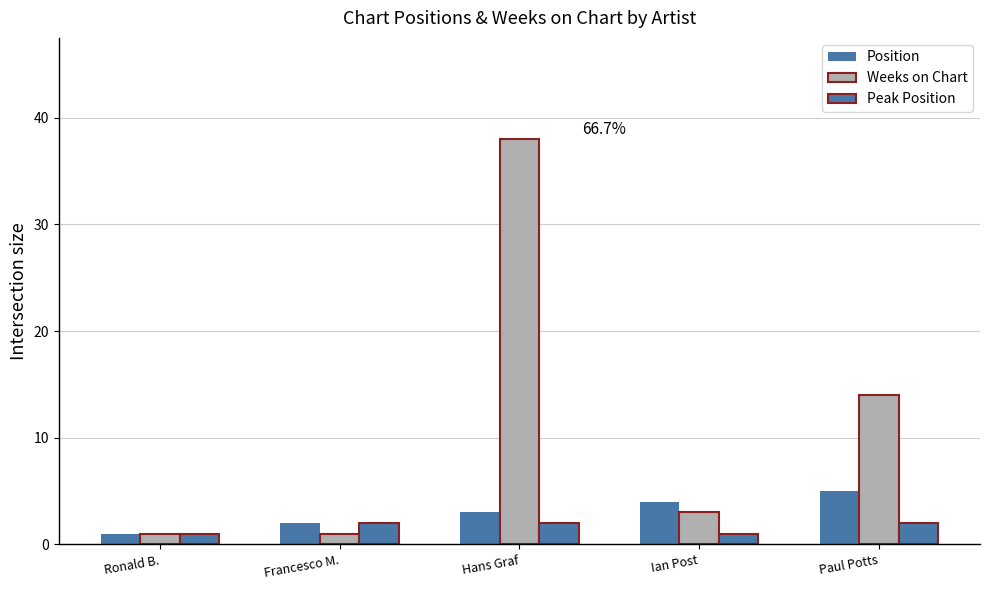

Reading right to left, what are all the values shown in this chart?

Position: Paul Potts=5	Ian Post=4	Hans Graf=3	Francesco M.=2	Ronald B.=1
Weeks on Chart: Paul Potts=14	Ian Post=3	Hans Graf=38	Francesco M.=1	Ronald B.=1
Peak Position: Paul Potts=2	Ian Post=1	Hans Graf=2	Francesco M.=2	Ronald B.=1